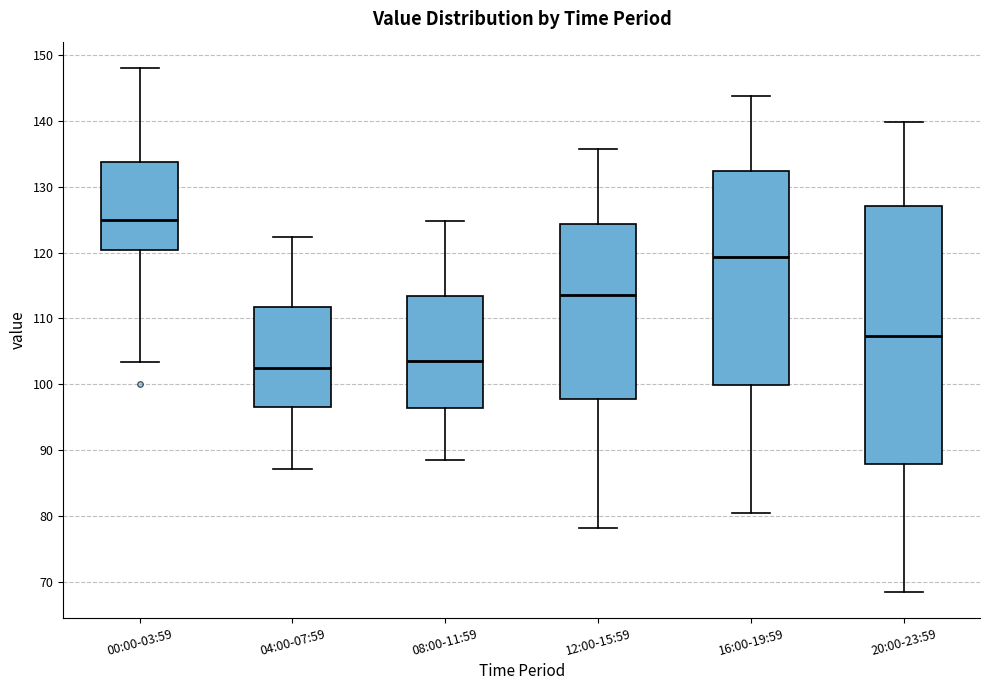

Reading left to right, read every box against the y-axis: the position of its median line, the range the box covers, and the ends of its whiskers. The values are not printed on the chart, so give them approximately, as read against the axis.

00:00-03:59: median 125, box 120 to 134, whiskers 103 to 148
04:00-07:59: median 103, box 97 to 112, whiskers 87 to 122
08:00-11:59: median 104, box 96 to 113, whiskers 89 to 125
12:00-15:59: median 114, box 98 to 124, whiskers 78 to 136
16:00-19:59: median 119, box 100 to 132, whiskers 81 to 144
20:00-23:59: median 107, box 88 to 127, whiskers 69 to 140